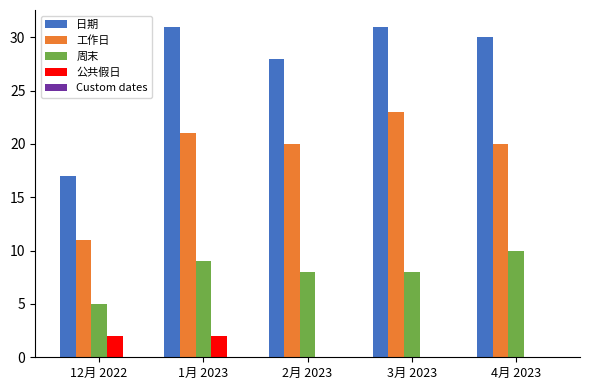

What is the total value across all series at 2月 2023?

56